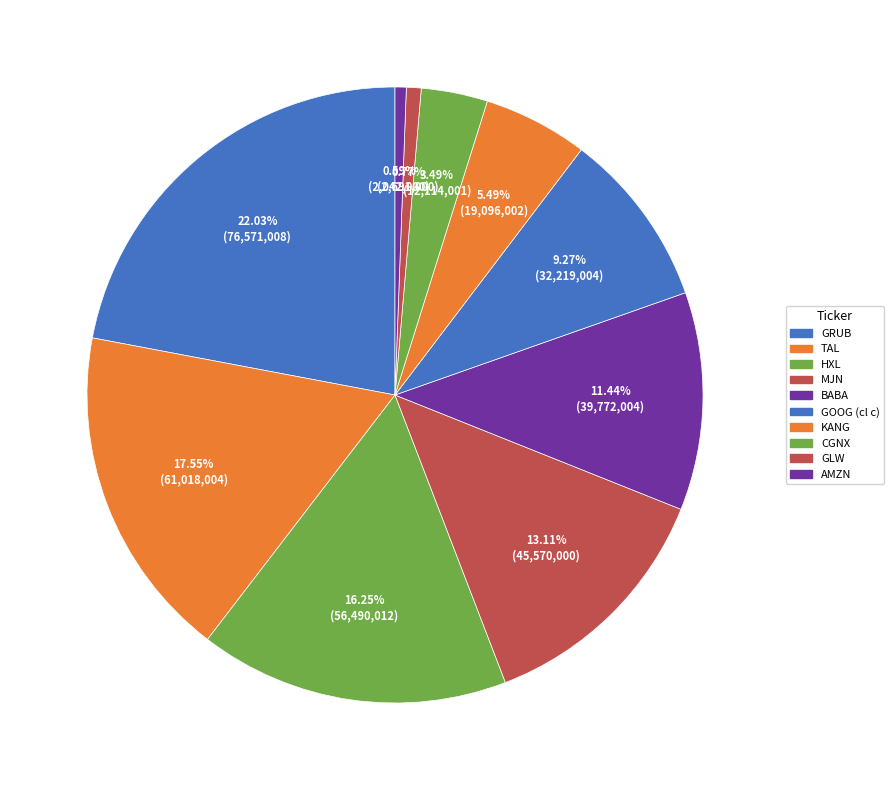

Does any single category account for the majority?

No